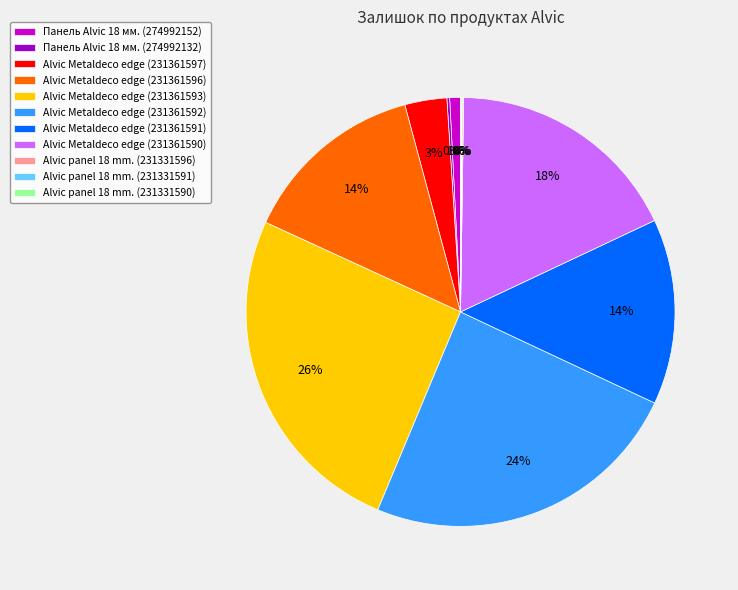

Which category has the biggest portion of the pie?

Alvic Metaldeco edge (231361593)